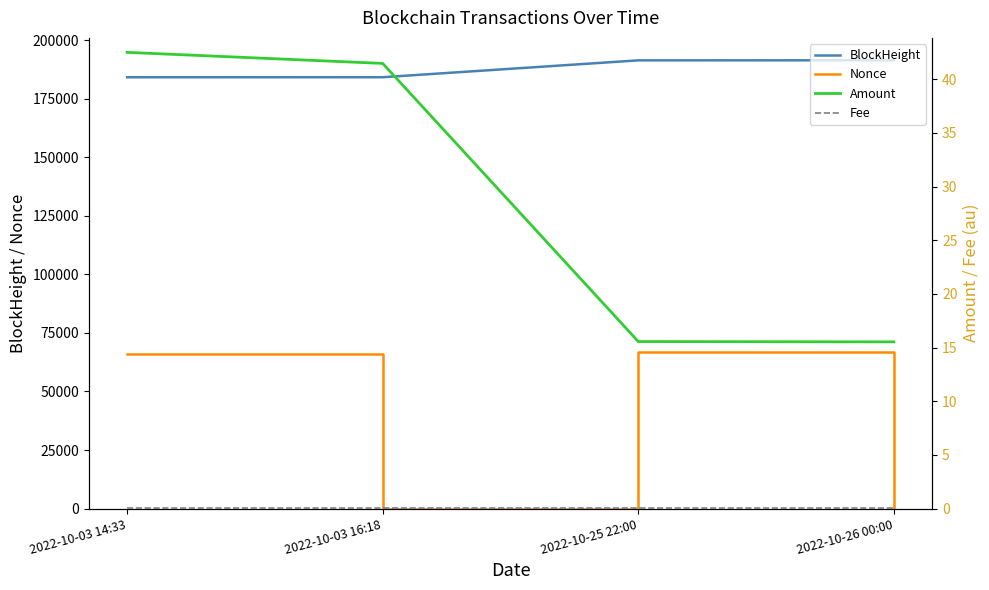

What is the label of the 2nd point from the right?

2022-10-25 22:00